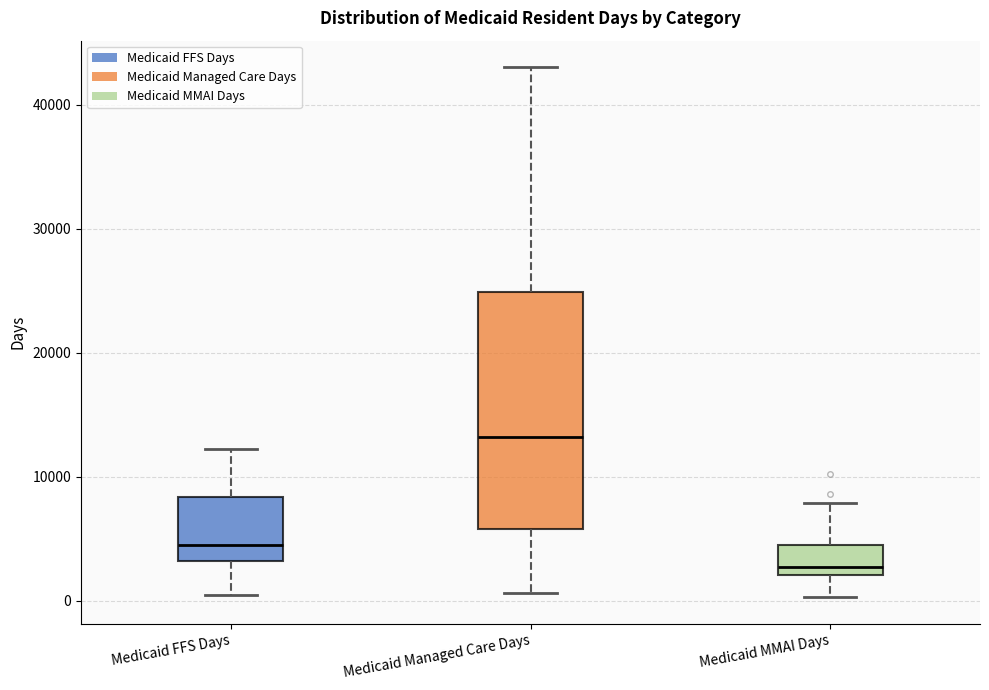

Reading left to right, transcribe this box plot: for each box, give where its median line is, the range the box spans, and where its two whiskers end, as read against the y-axis. The values are not printed on the chart, so give them approximately, as read against the axis.

Medicaid FFS Days: median 4000, box 3000 to 8000, whiskers 0 to 12000
Medicaid Managed Care Days: median 13000, box 6000 to 25000, whiskers 1000 to 43000
Medicaid MMAI Days: median 3000, box 2000 to 4000, whiskers 0 to 8000